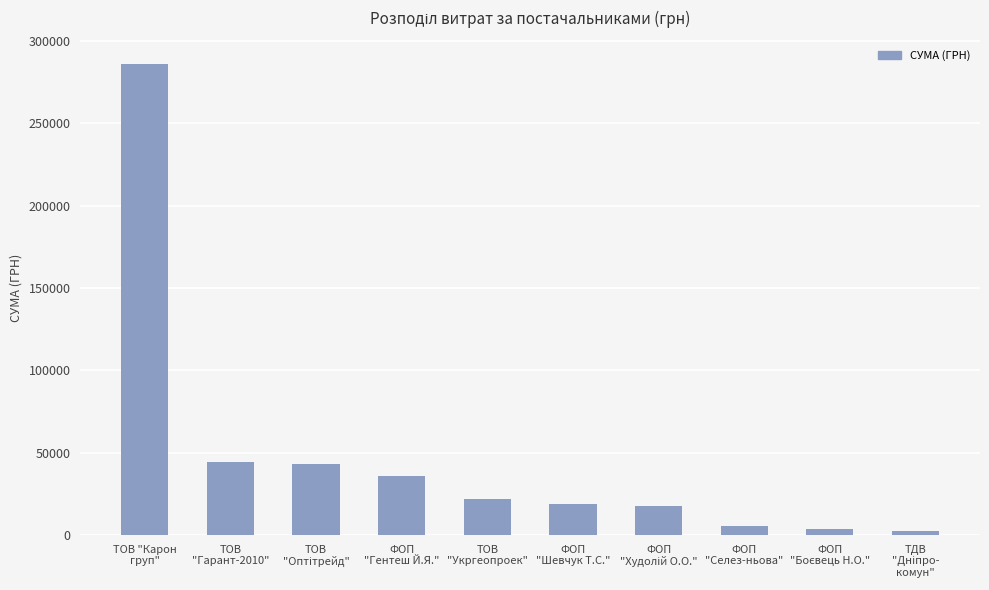

What is the maximum value shown in the chart?

286013.9